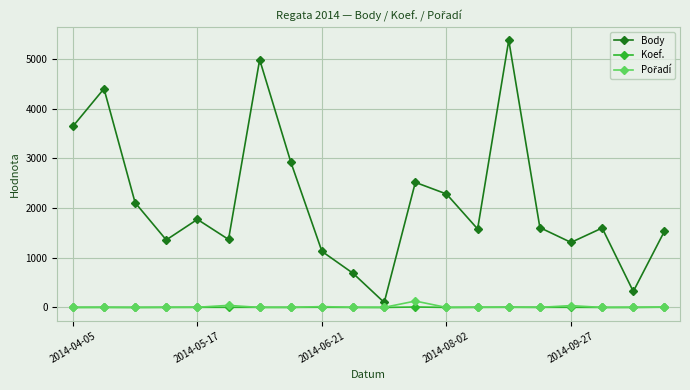

Which series has the widest spread of values?

Body